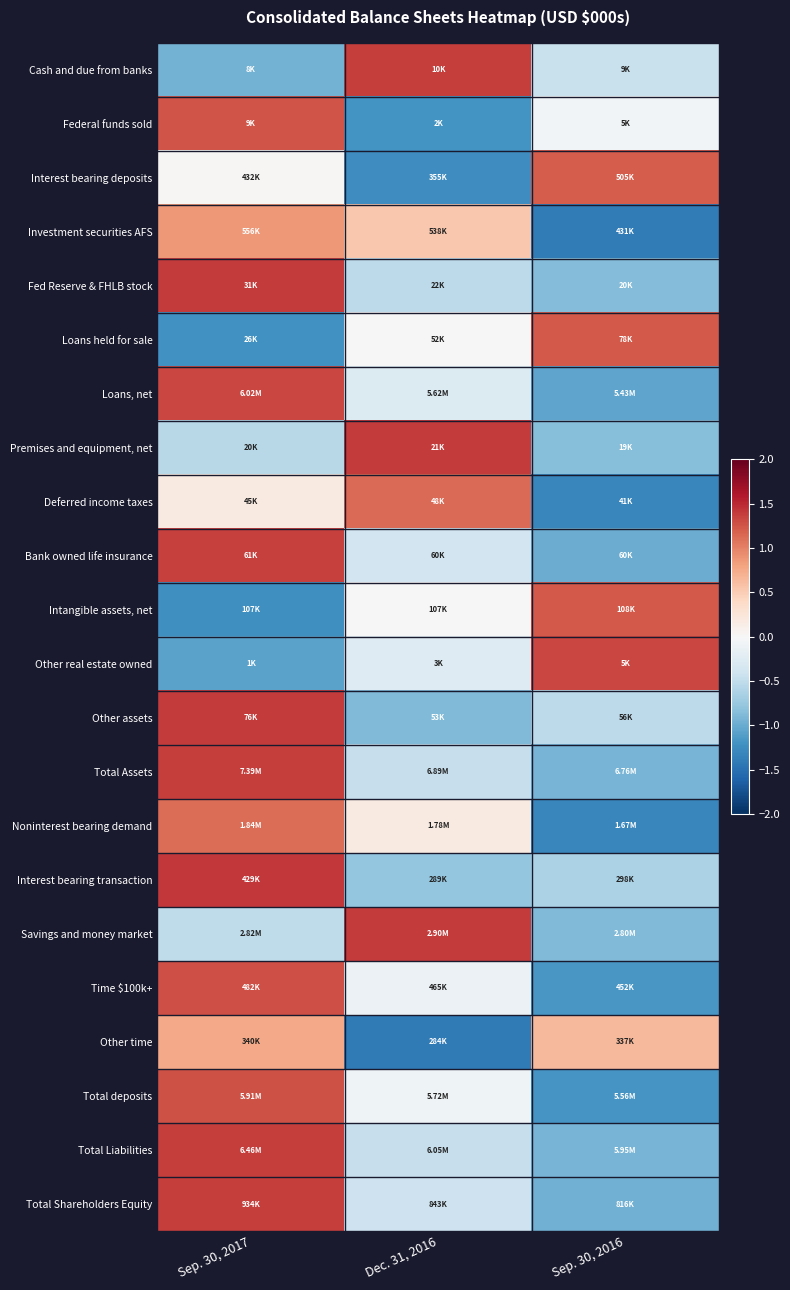

Reading right to left, list all the values displayed in this chart.

Cash and due from banks: Sep. 30, 2016=-0.4	Dec. 31, 2016=1.4	Sep. 30, 2017=-0.9
Federal funds sold: Sep. 30, 2016=-0.1	Dec. 31, 2016=-1.2	Sep. 30, 2017=1.3
Interest bearing deposits: Sep. 30, 2016=1.2	Dec. 31, 2016=-1.2	Sep. 30, 2017=0.0
Investment securities AFS: Sep. 30, 2016=-1.4	Dec. 31, 2016=0.5	Sep. 30, 2017=0.9
Fed Reserve & FHLB stock: Sep. 30, 2016=-0.9	Dec. 31, 2016=-0.5	Sep. 30, 2017=1.4
Loans held for sale: Sep. 30, 2016=1.2	Dec. 31, 2016=-0.0	Sep. 30, 2017=-1.2
Loans, net: Sep. 30, 2016=-1.1	Dec. 31, 2016=-0.3	Sep. 30, 2017=1.3
Premises and equipment, net: Sep. 30, 2016=-0.9	Dec. 31, 2016=1.4	Sep. 30, 2017=-0.5
Deferred income taxes: Sep. 30, 2016=-1.3	Dec. 31, 2016=1.1	Sep. 30, 2017=0.2
Bank owned life insurance: Sep. 30, 2016=-1.0	Dec. 31, 2016=-0.4	Sep. 30, 2017=1.4
Intangible assets, net: Sep. 30, 2016=1.2	Dec. 31, 2016=-0.0	Sep. 30, 2017=-1.2
Other real estate owned: Sep. 30, 2016=1.3	Dec. 31, 2016=-0.3	Sep. 30, 2017=-1.1
Other assets: Sep. 30, 2016=-0.5	Dec. 31, 2016=-0.9	Sep. 30, 2017=1.4
Total Assets: Sep. 30, 2016=-0.9	Dec. 31, 2016=-0.5	Sep. 30, 2017=1.4
Noninterest bearing demand: Sep. 30, 2016=-1.3	Dec. 31, 2016=0.2	Sep. 30, 2017=1.1
Interest bearing transaction: Sep. 30, 2016=-0.6	Dec. 31, 2016=-0.8	Sep. 30, 2017=1.4
Savings and money market: Sep. 30, 2016=-0.9	Dec. 31, 2016=1.4	Sep. 30, 2017=-0.5
Time $100k+: Sep. 30, 2016=-1.2	Dec. 31, 2016=-0.1	Sep. 30, 2017=1.3
Other time: Sep. 30, 2016=0.6	Dec. 31, 2016=-1.4	Sep. 30, 2017=0.8
Total deposits: Sep. 30, 2016=-1.2	Dec. 31, 2016=-0.1	Sep. 30, 2017=1.3
Total Liabilities: Sep. 30, 2016=-0.9	Dec. 31, 2016=-0.5	Sep. 30, 2017=1.4
Total Shareholders Equity: Sep. 30, 2016=-1.0	Dec. 31, 2016=-0.4	Sep. 30, 2017=1.4